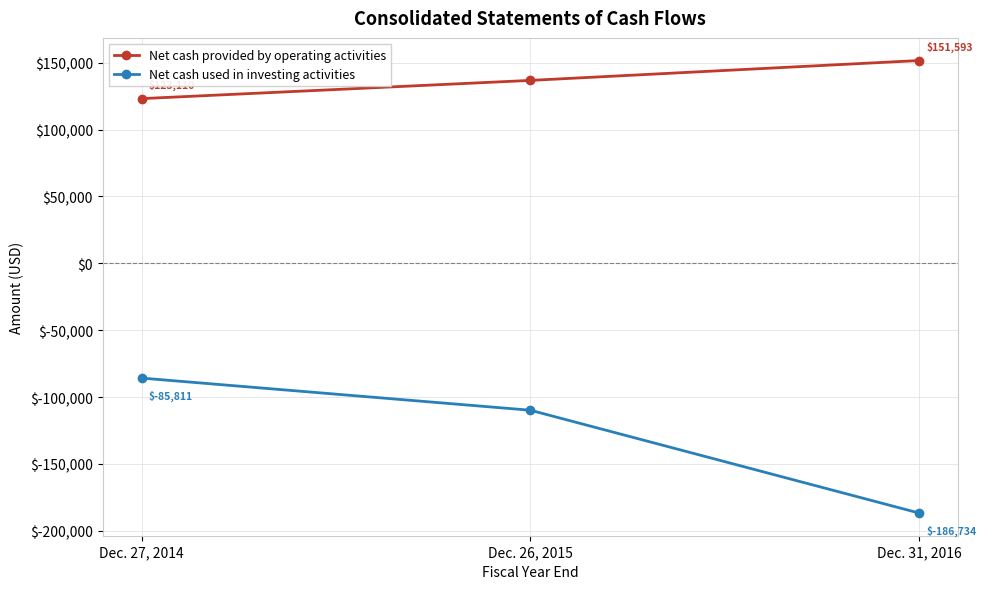

How many data points in Net cash provided by operating activities are less than 136733?

1